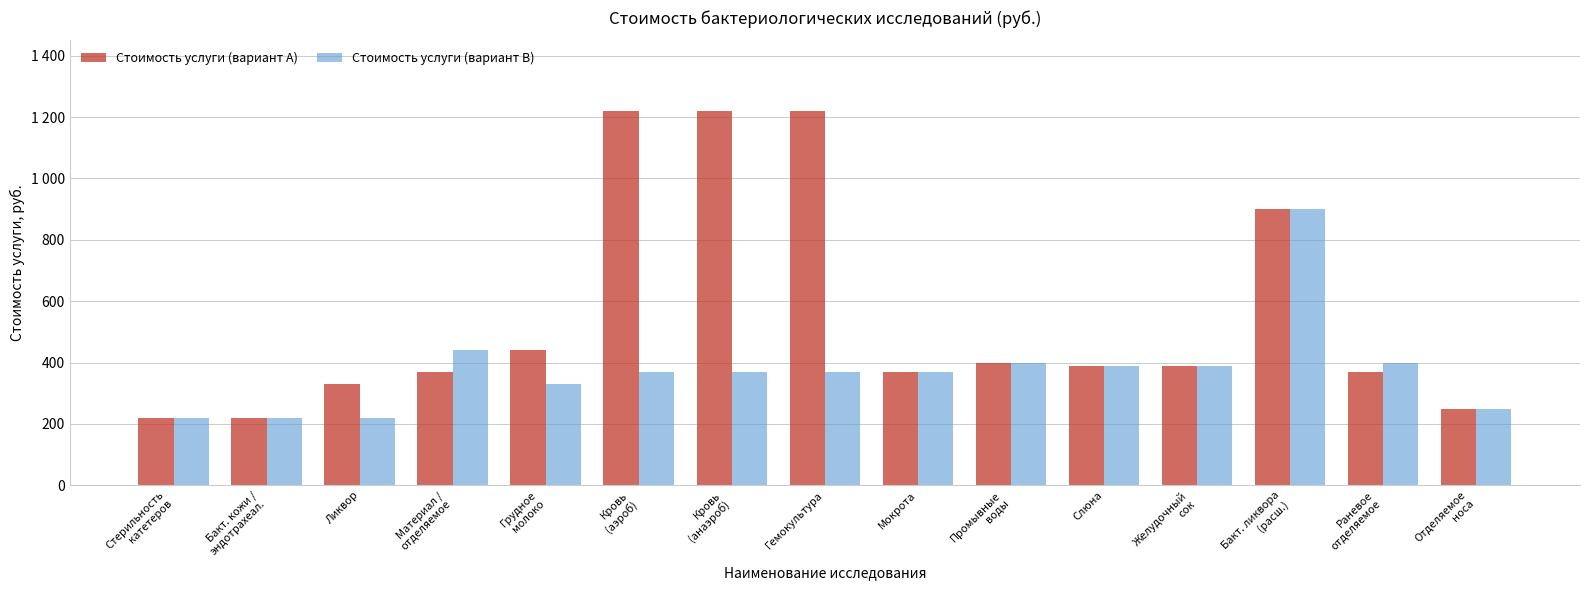

What is the label of the 3rd bar from the left?

Ликвор